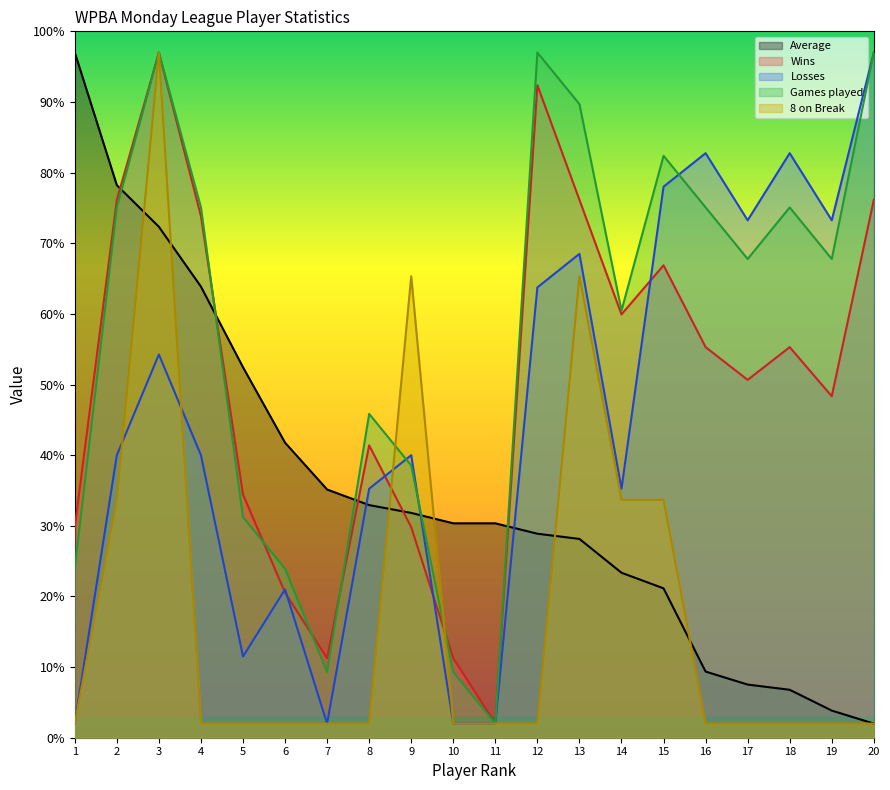

What is the difference between the maximum and minimum values in the Average series?

95.0